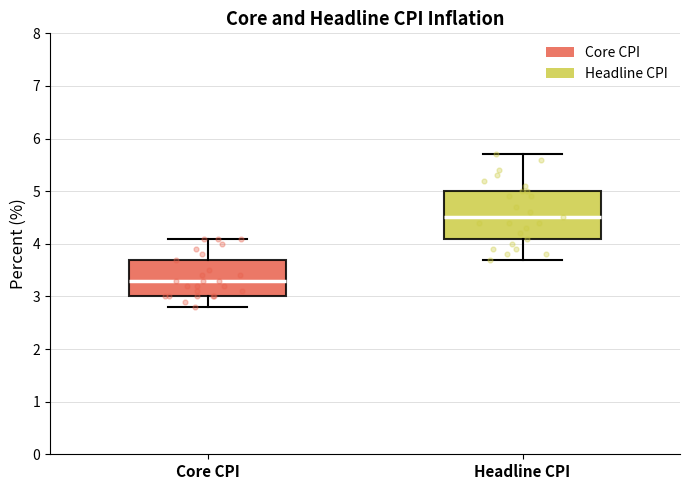

Where does the lower whisker of the box for Headline CPI end on the y-axis? The values are not printed on the chart, so give them approximately, as read against the axis.

3.7